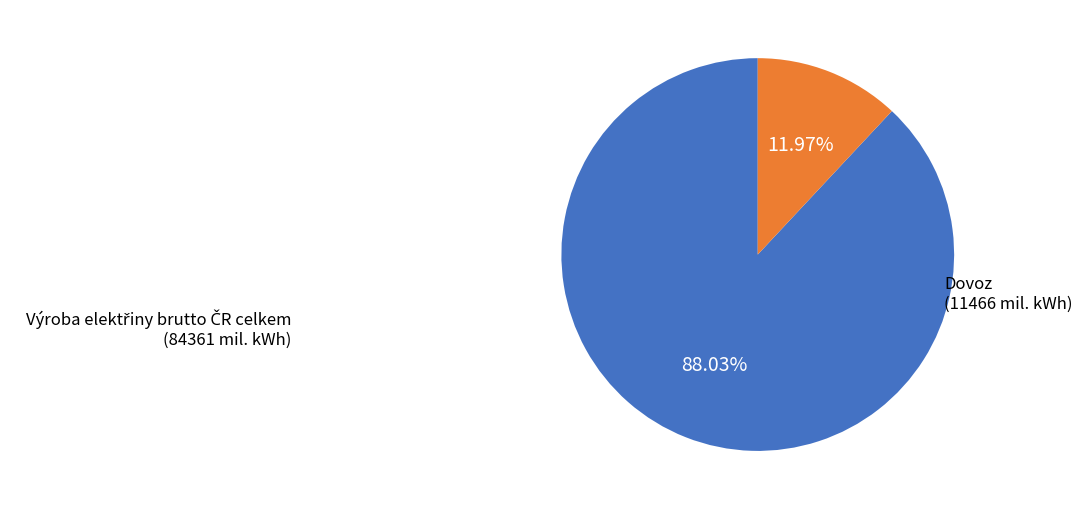

Is there any slice that represents more than half of the pie?

Yes